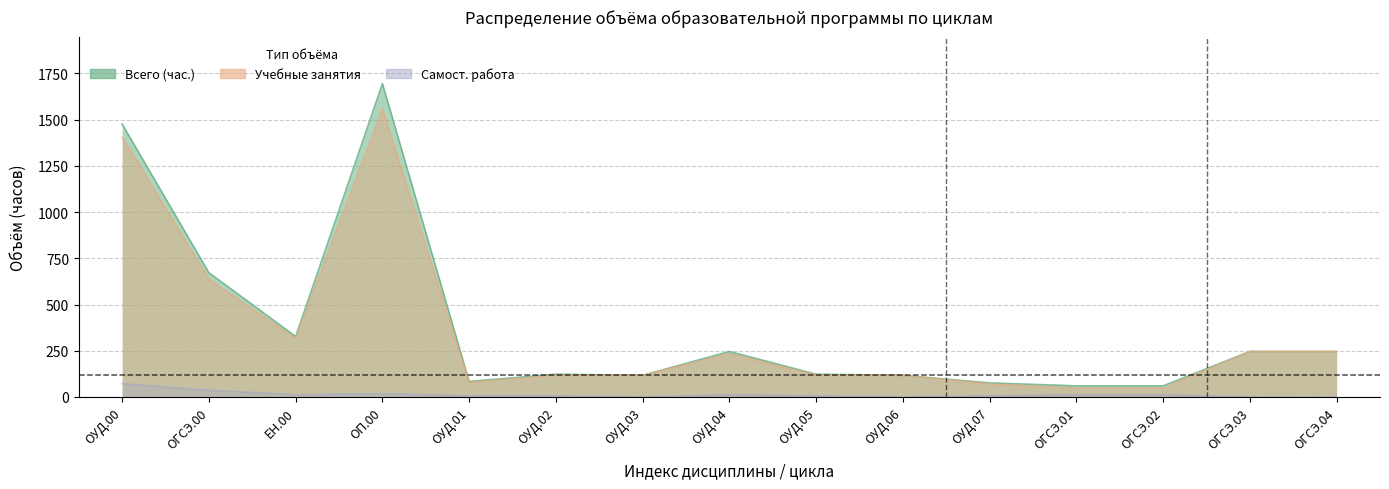

Which series changed the most between ОУД.05 and ОГСЭ.04?

Учебные занятия